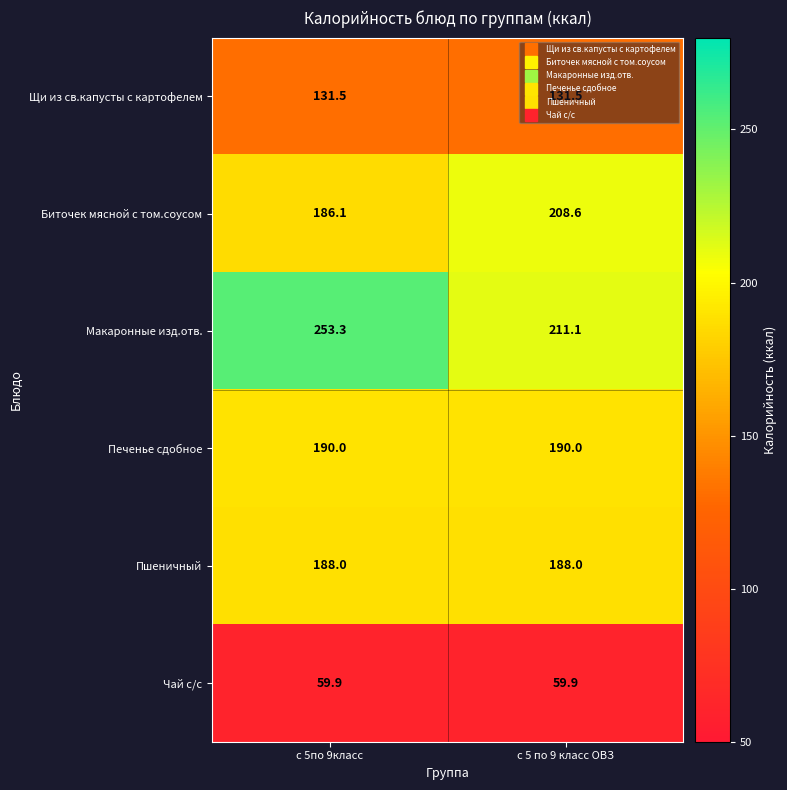

The value of Чай с/с at с 5 по 9 класс ОВЗ is 59.9. True or false?

True